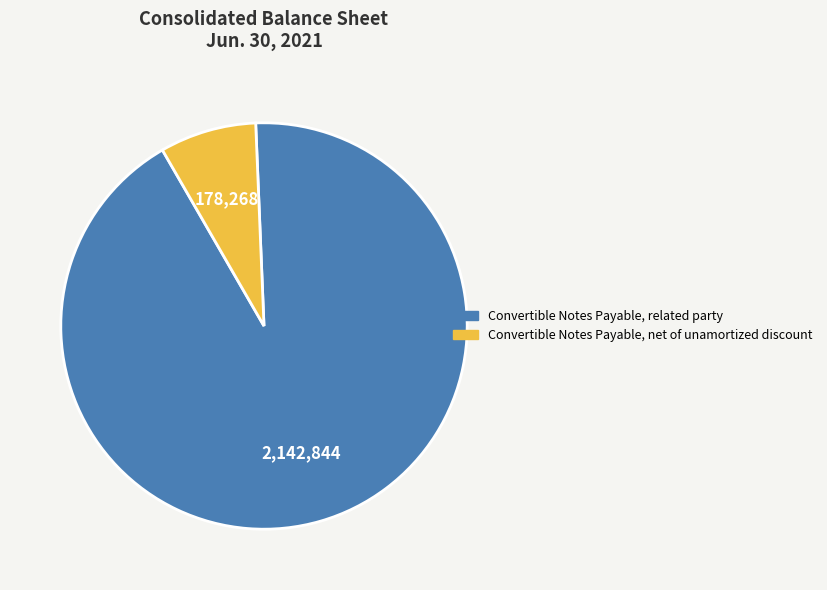

Is the sum of Convertible Notes Payable, net of unamortized discount and Convertible Notes Payable, related party greater than half?

Yes